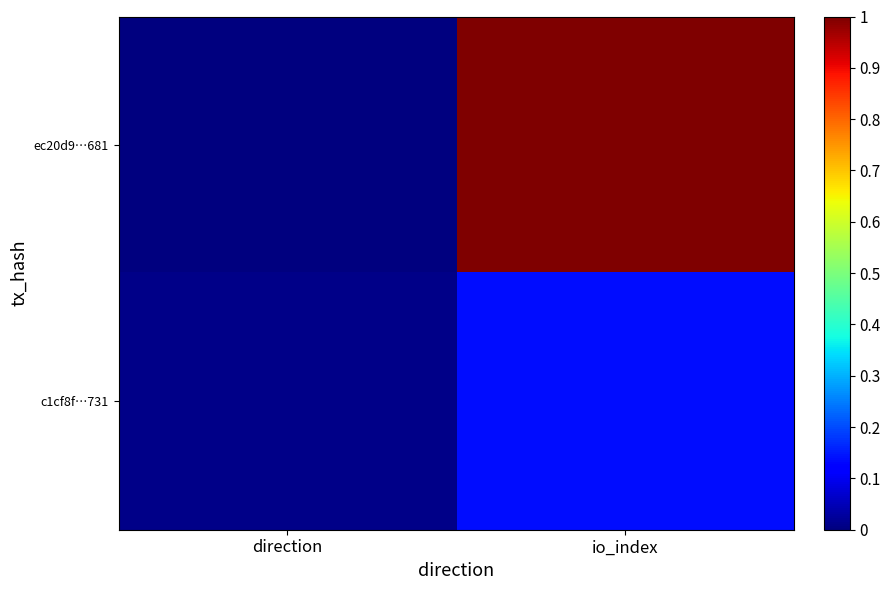

Reading left to right, list all the values displayed in this chart.

ec20d9…681: direction=0.0	io_index=1.0
c1cf8f…731: direction=0.0	io_index=0.1